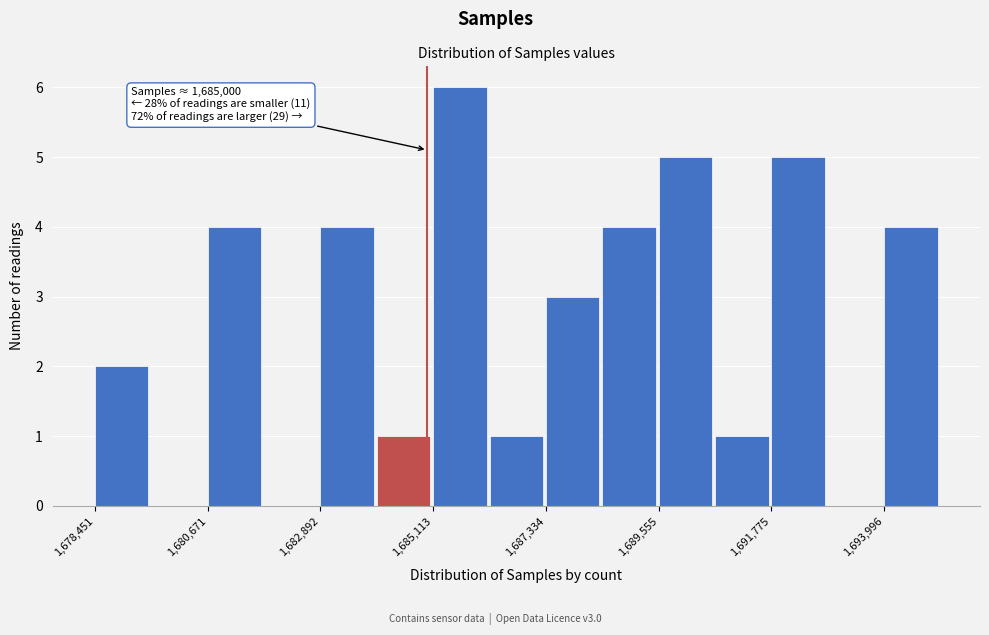

Read against the x-axis, roughly where is the centre of the tallest bar?

1685500